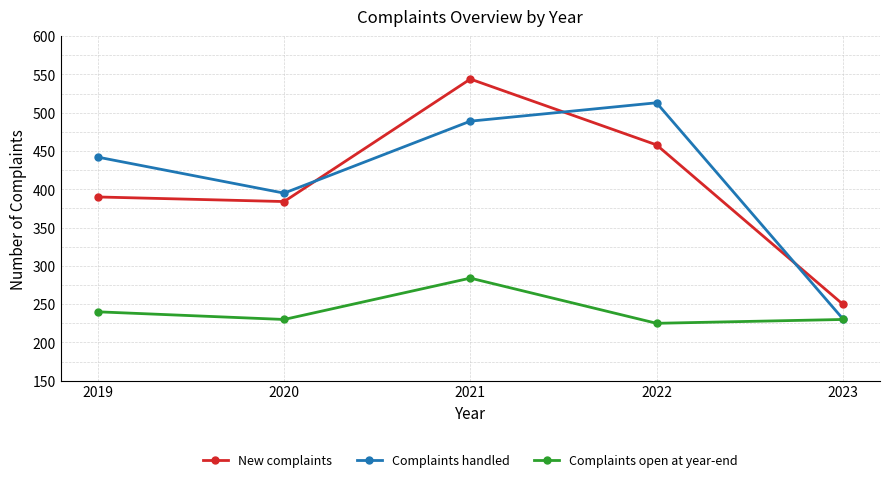

Where does the Complaints open at year-end series first go above 230?

2019